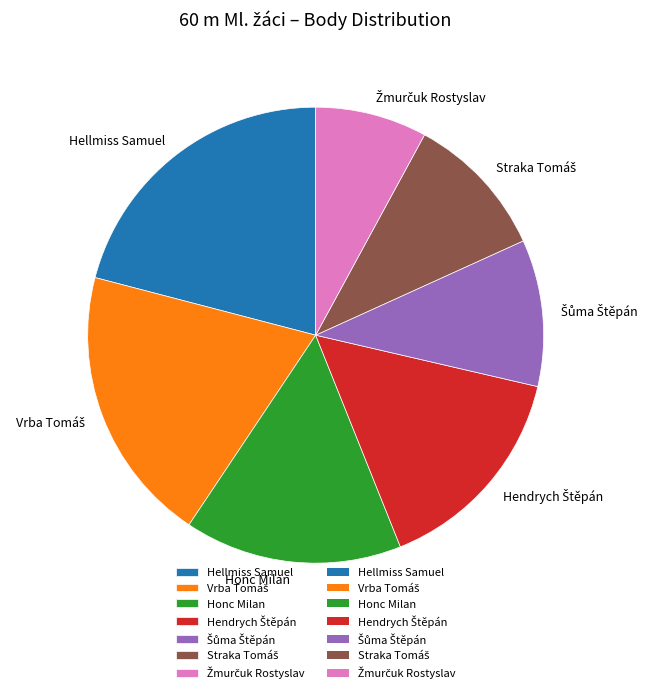

The Honc Milan slice represents 15% of the pie. True or false?

True